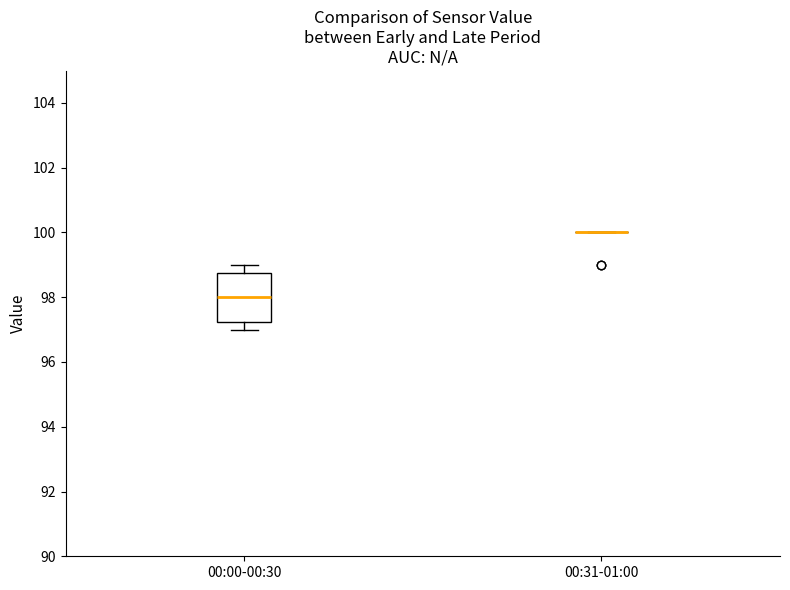

Reading left to right, read every box against the y-axis: the position of its median line, the range the box covers, and the ends of its whiskers. The values are not printed on the chart, so give them approximately, as read against the axis.

00:00-00:30: median 98.0, box 97.2 to 98.8, whiskers 97.0 to 99.0
00:31-01:00: box collapsed to a line at 100.0, whiskers 100.0 to 100.0